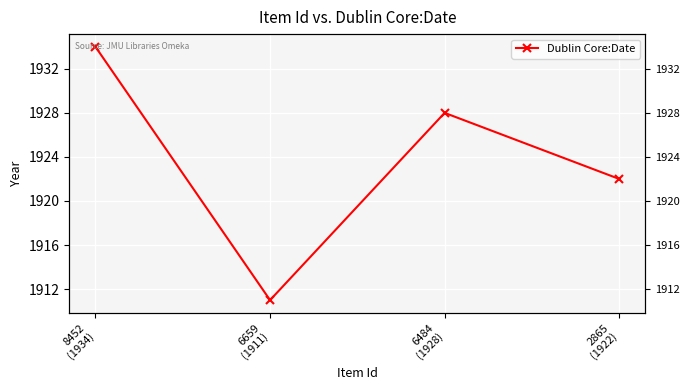

Count the values in the range 1922 to 1934.

3